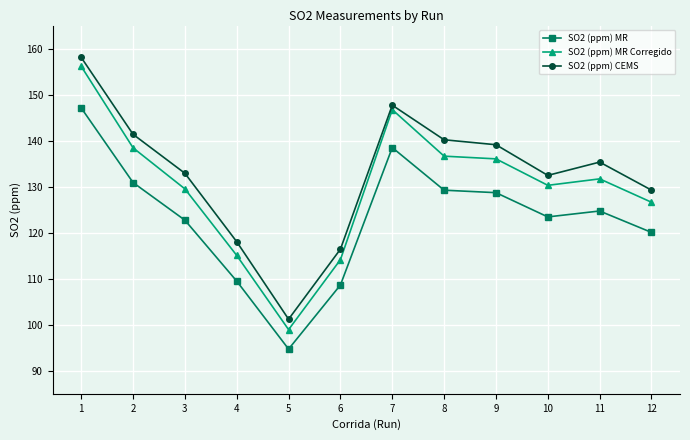

Rank the series by their maximum value, from lowest to highest.

SO2 (ppm) MR, SO2 (ppm) MR Corregido, SO2 (ppm) CEMS